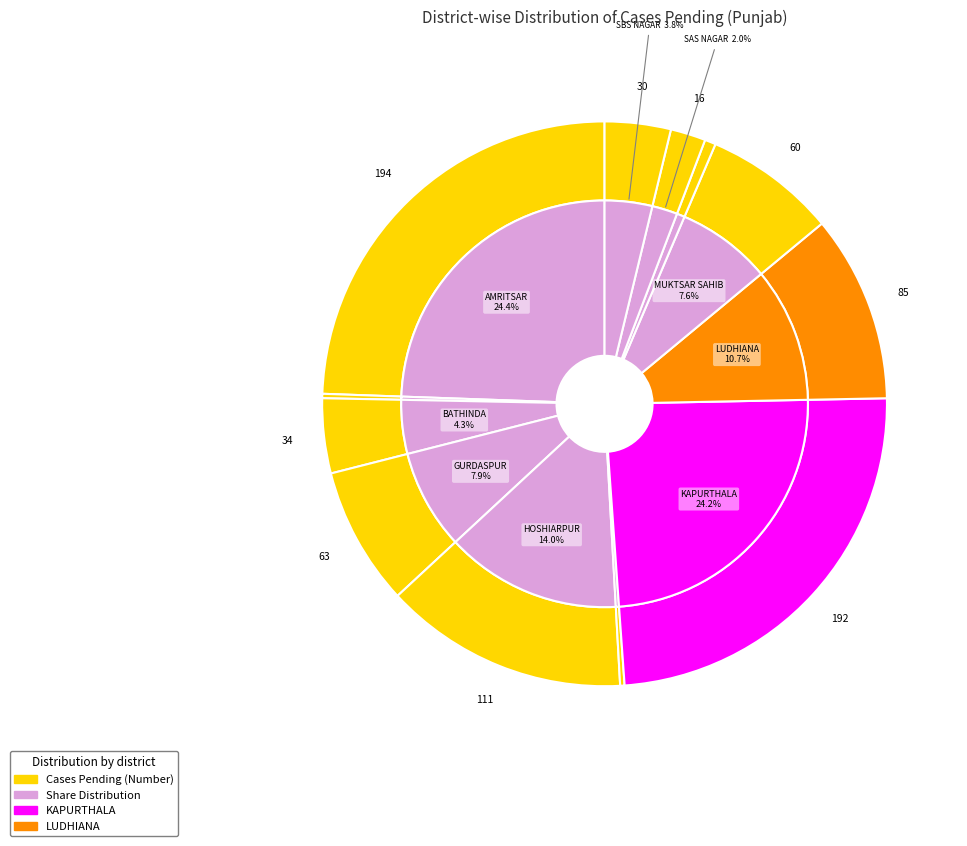

To the nearest percent, what is the difference between the largest and smallest slice percentages?

24%